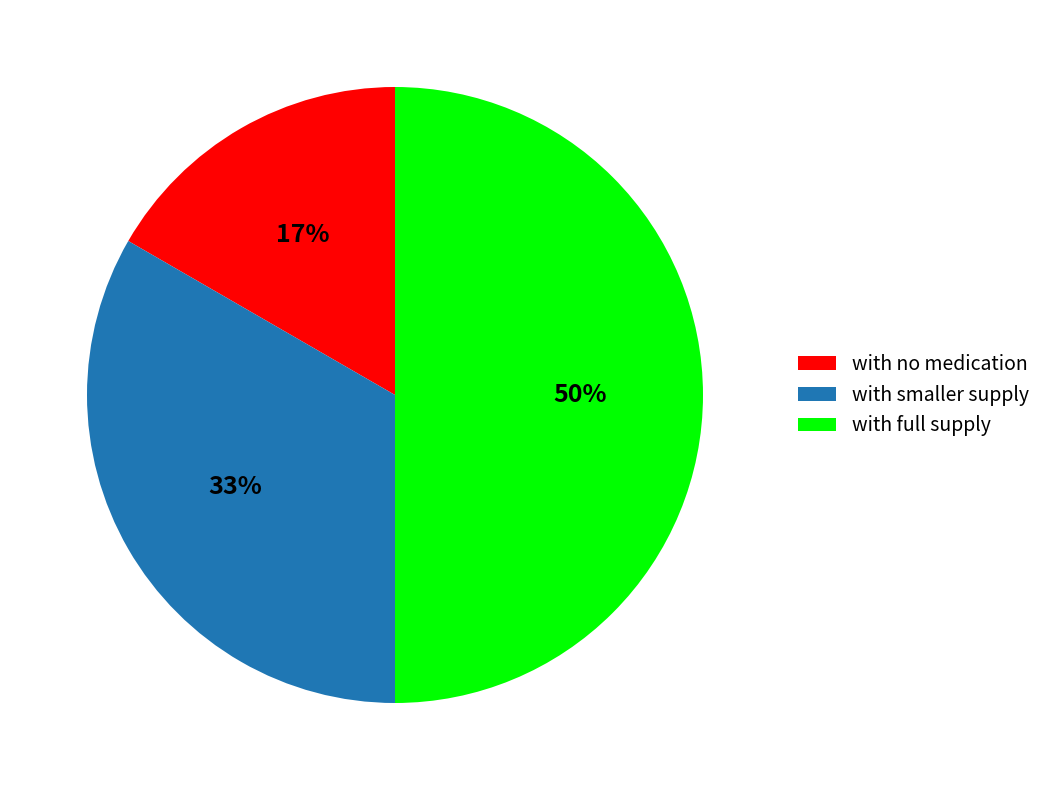

Is it true that with no medication is 17% of the pie?

True